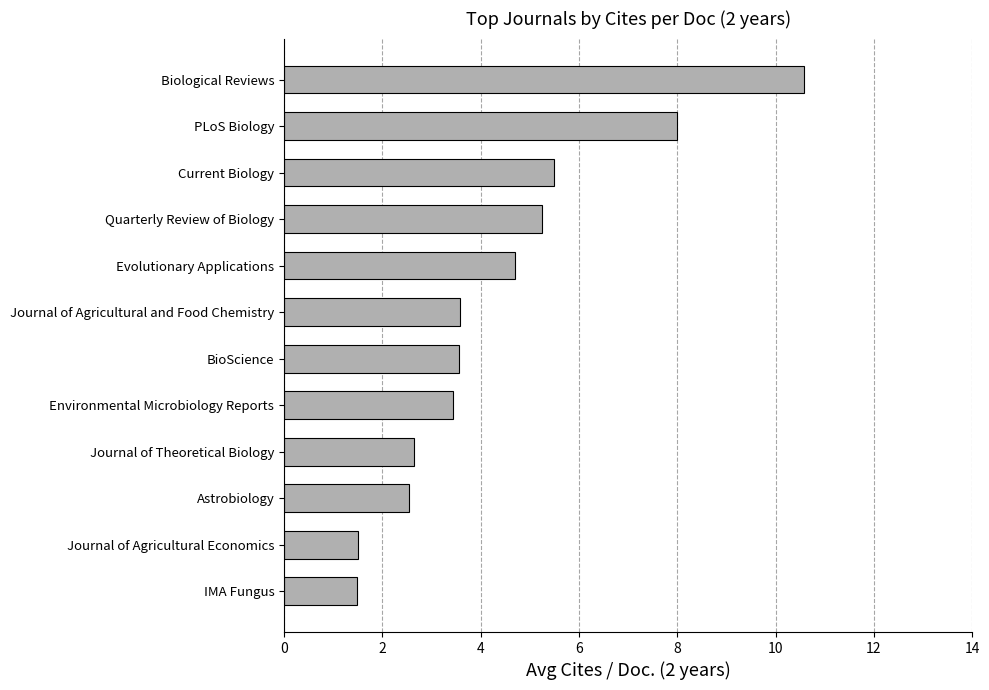

Is it true that the value at BioScience is 5.7?

False